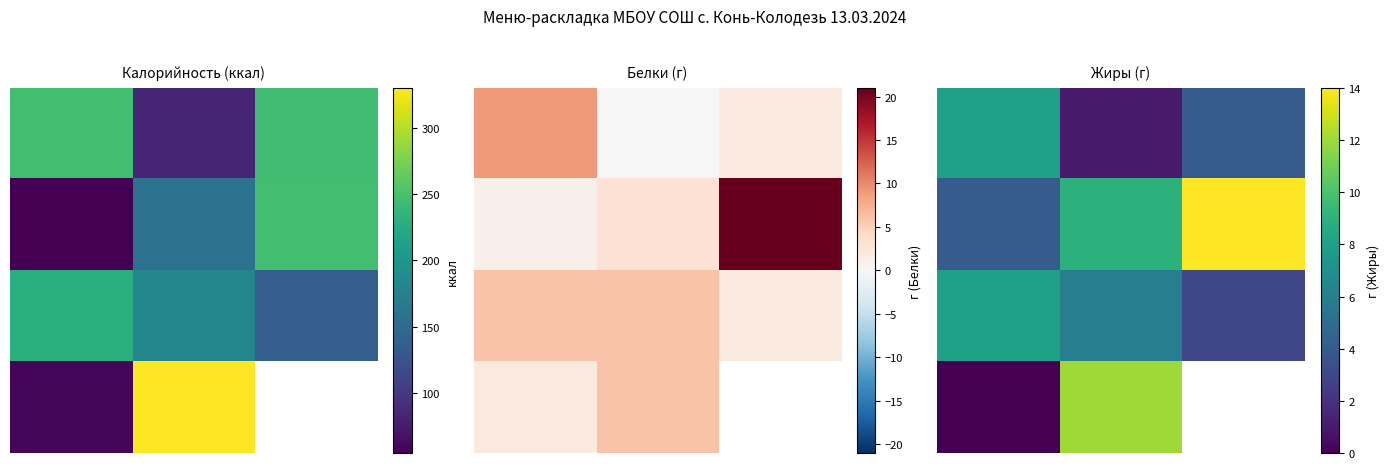

At which category does the chart reach its peak across all series?

2